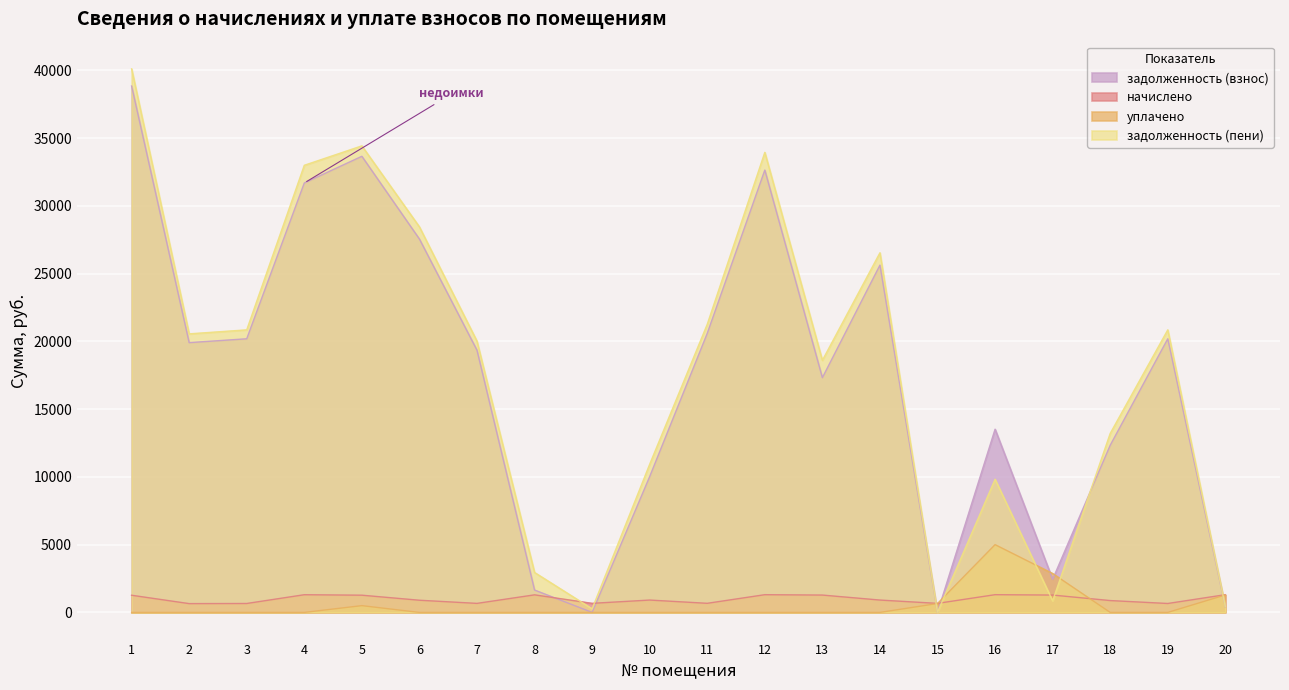

Where is уплачено nearest to the value 2500?

17